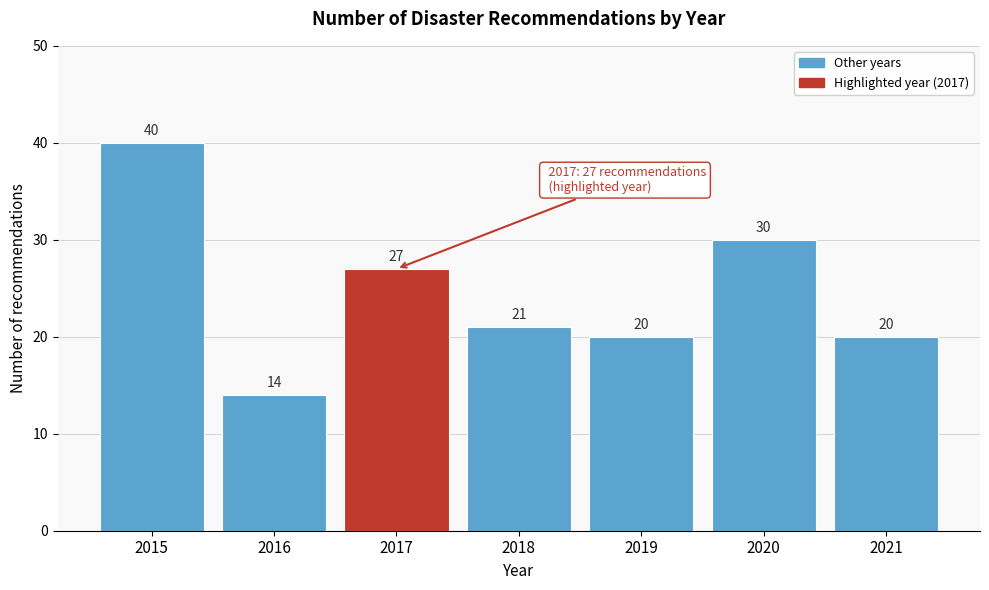

Reading right to left, what are all the values shown in this chart?

2021=20	2020=30	2019=20	2018=21	2017=27	2016=14	2015=40